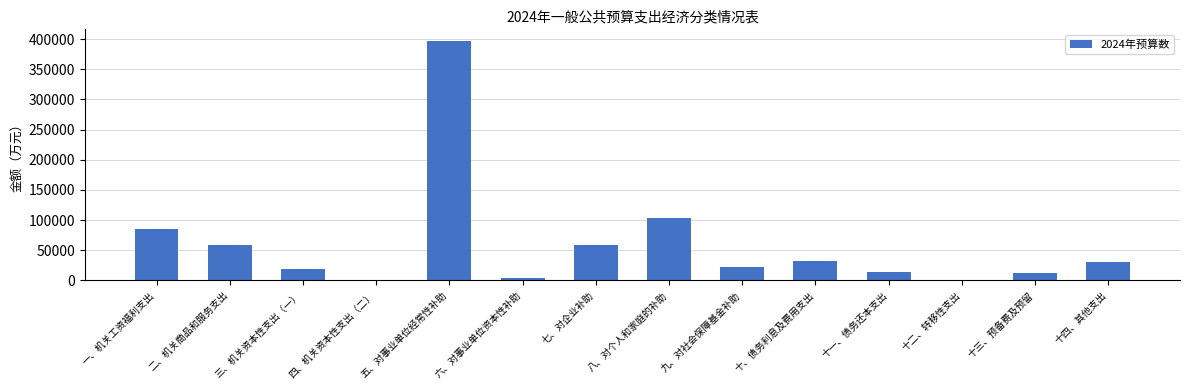

What is the sum of the values at 十三、预备费及预留 and 十一、债务还本支出?

26474